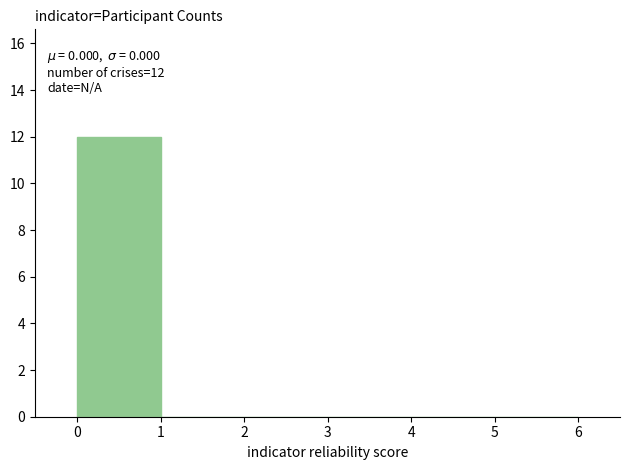

Over which range of the x-axis is the bar tallest?

0 to 1